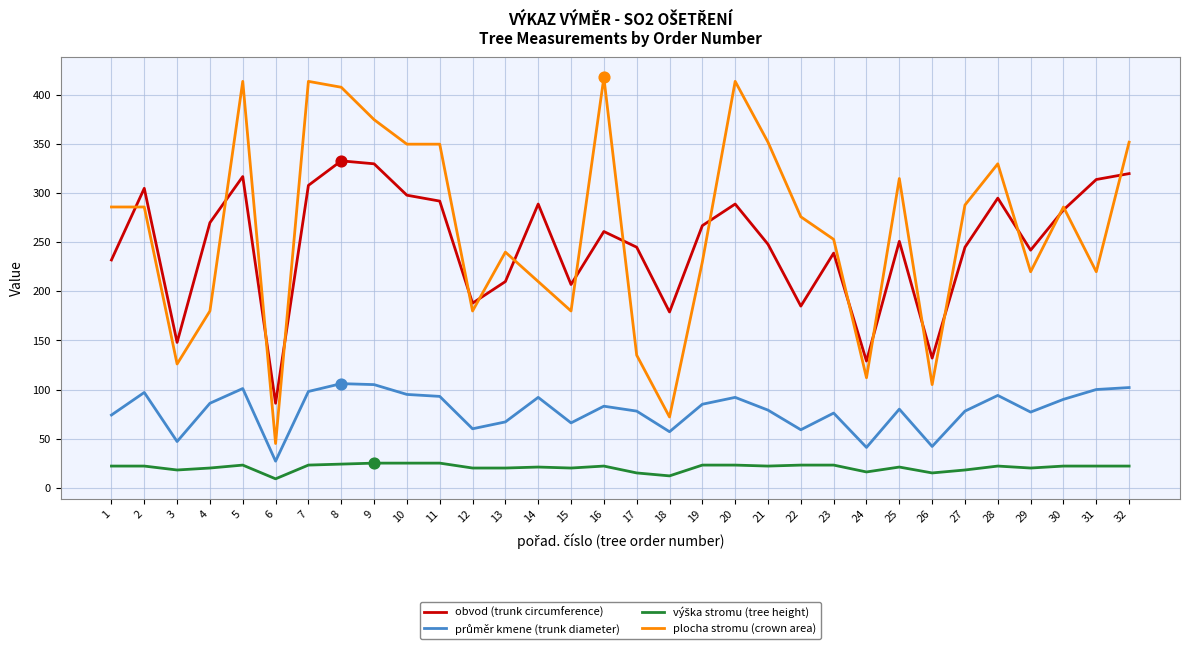

At which category is the sum across all series the highest?

8